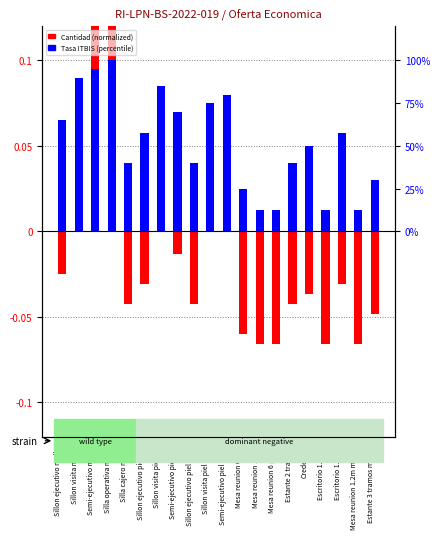

Which series has the largest range (max minus min)?

Cantidad (normalized)